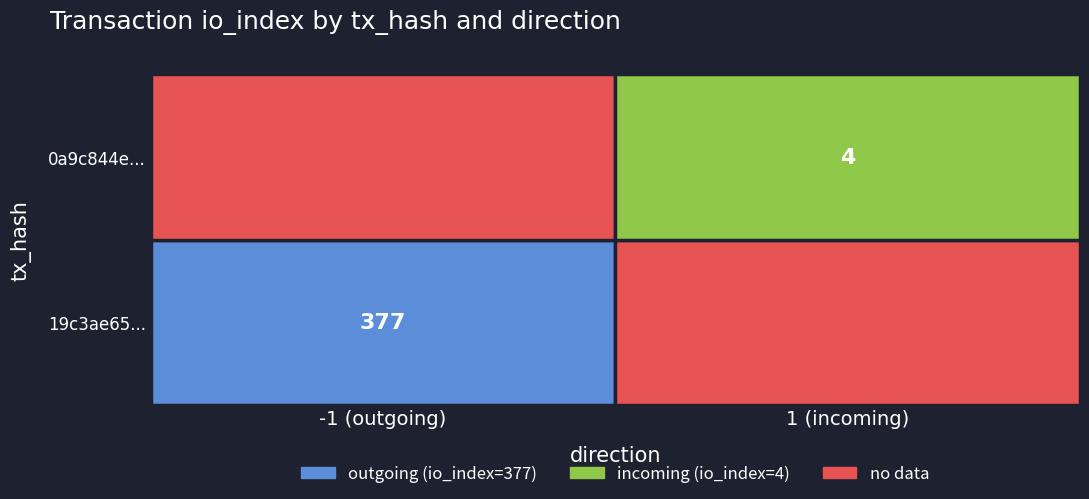

The value of 19c3ae65d98502a7c535c811b130aff1d18961e at io_index is 377. True or false?

True